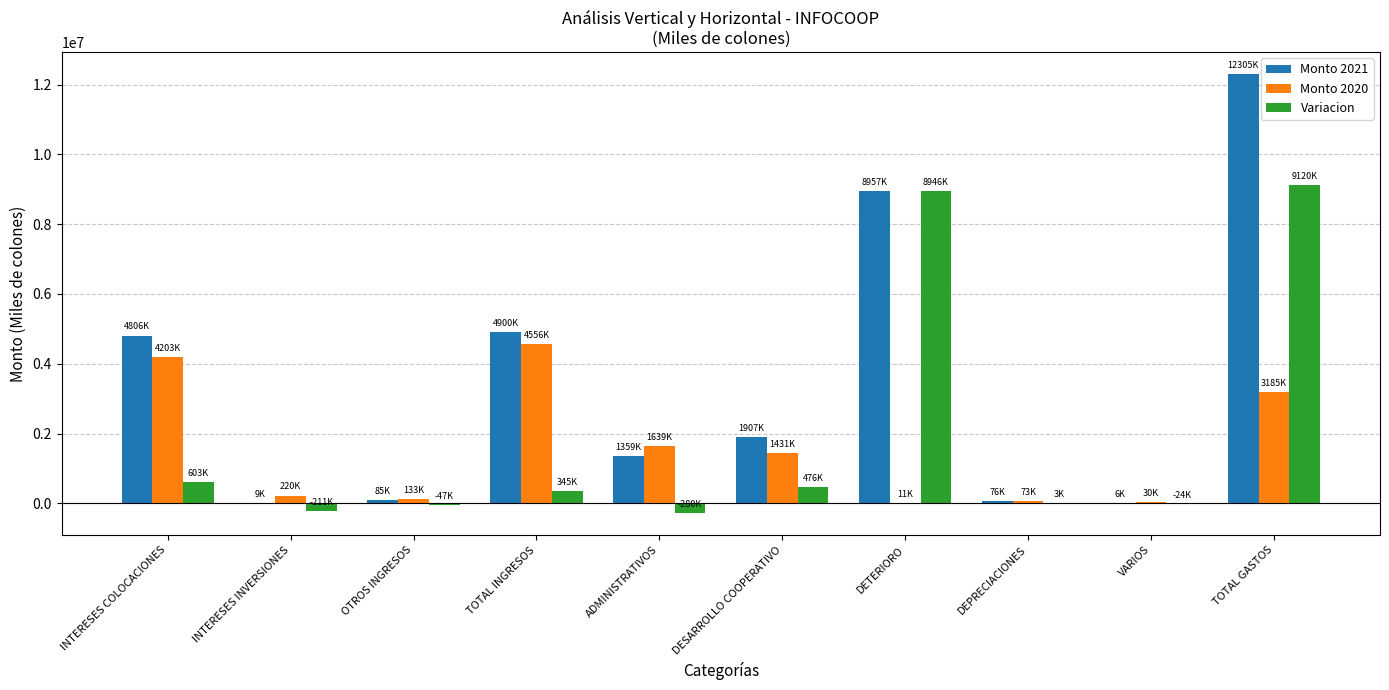

What is the greatest value displayed?

12305184